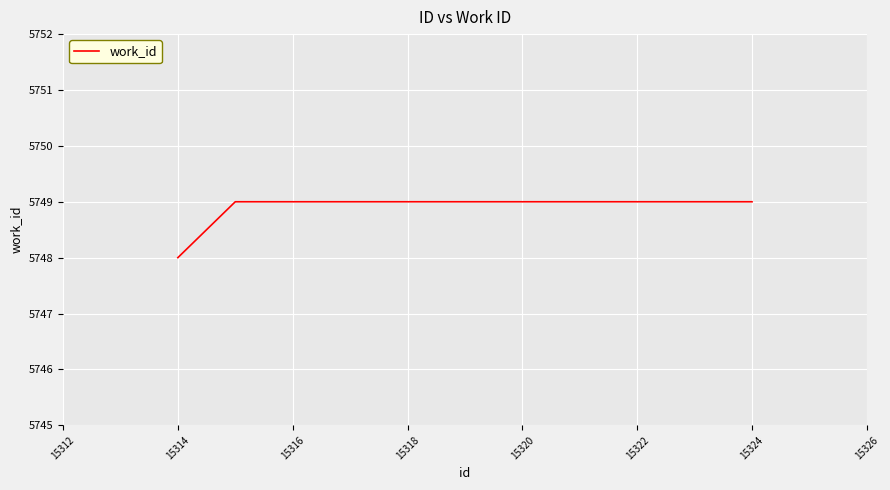

What is the maximum value shown in the chart?

5749